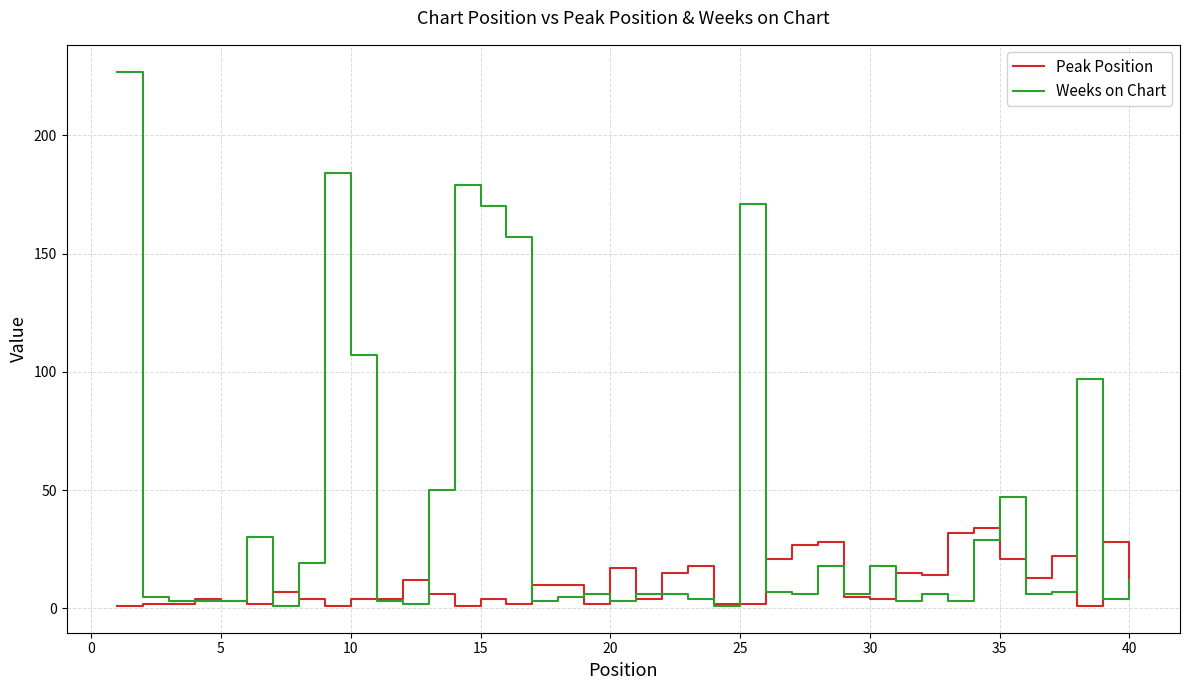

List the series in order of their peak value, highest first.

Weeks on Chart, Peak Position